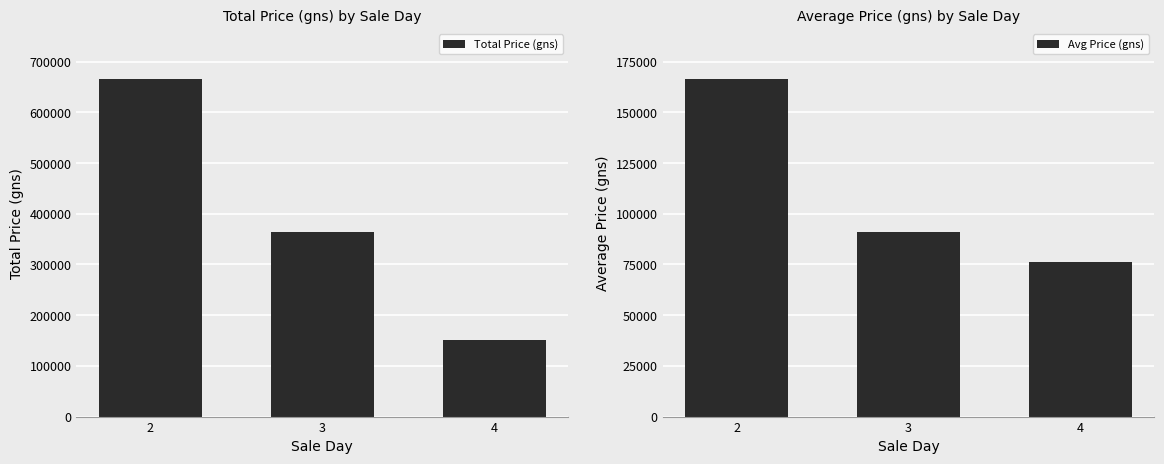

Where does the Total Price (gns) series first go above 365000?

2